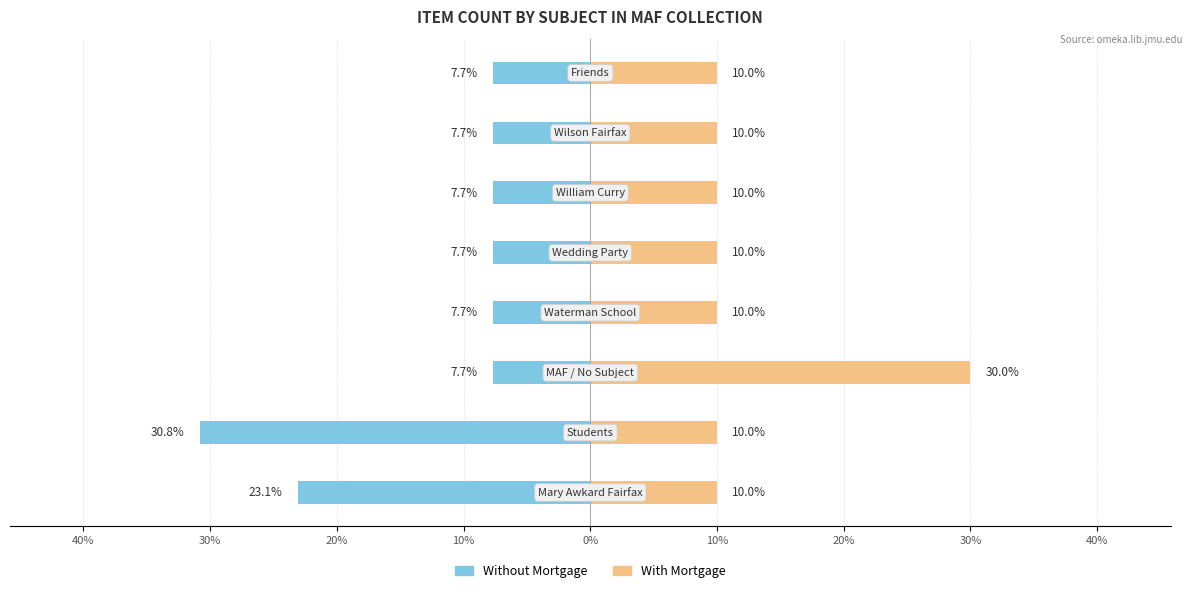

How many distinct data groups are displayed?

2